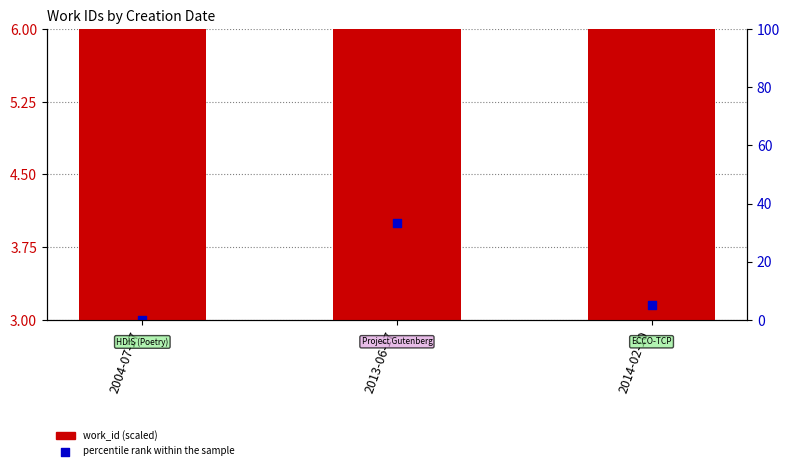

Which series has the widest spread of Y values?

work_id (scaled)